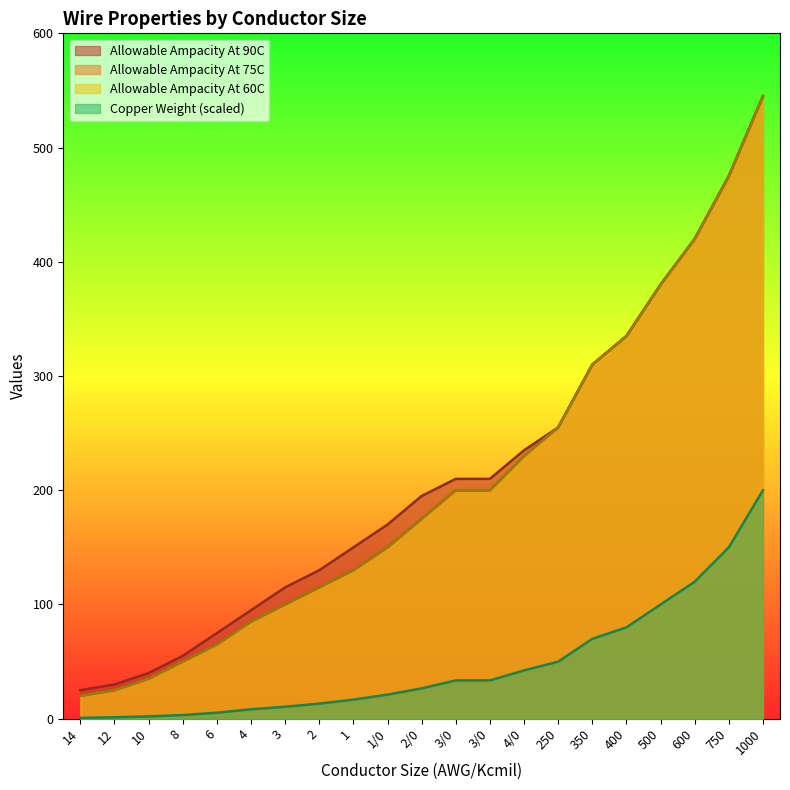

Rank the series at 1/0 from lowest to highest value.

Copper Weight, Allowable Ampacity At 75C, Allowable Ampacity At 60C, Allowable Ampacity At 90C